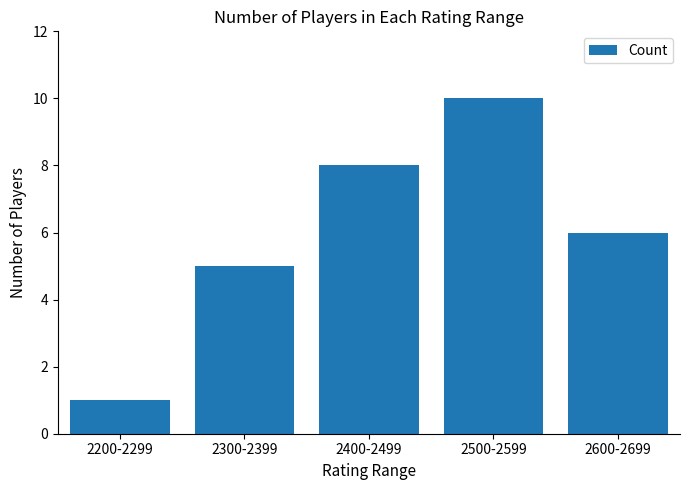

Reading left to right, what are all the values shown in this chart?

1	5	8	10	6